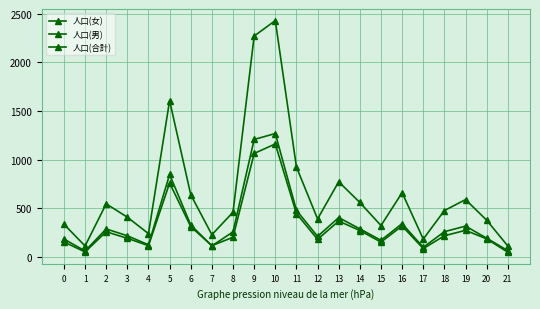

At which category is the sum across all series the highest?

10